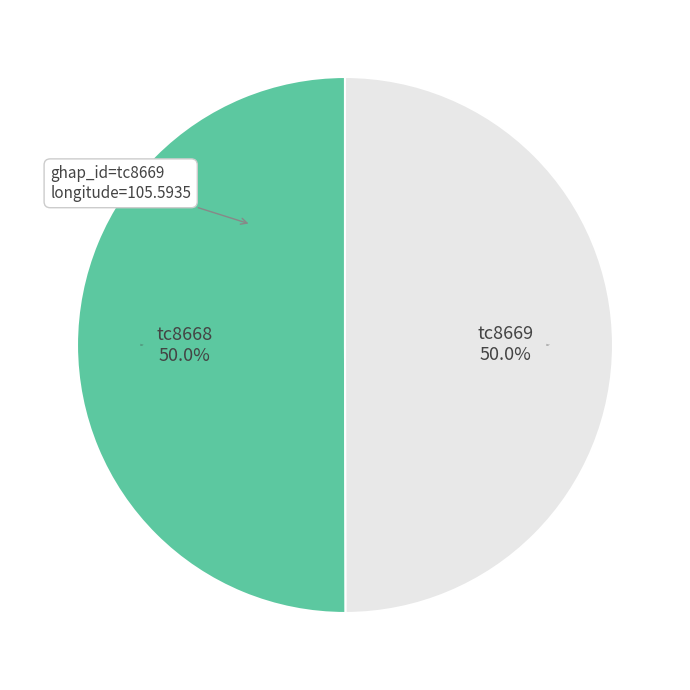

Does tc8669 represent more than half of the total?

No